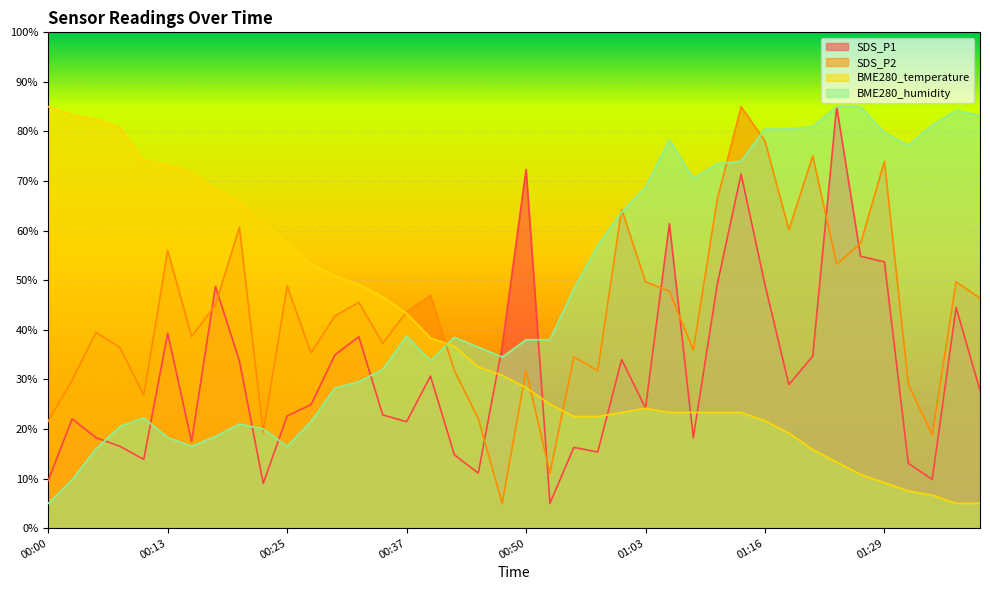

What is the value of the BME280_temperature point at the 4th from the left?

80.8